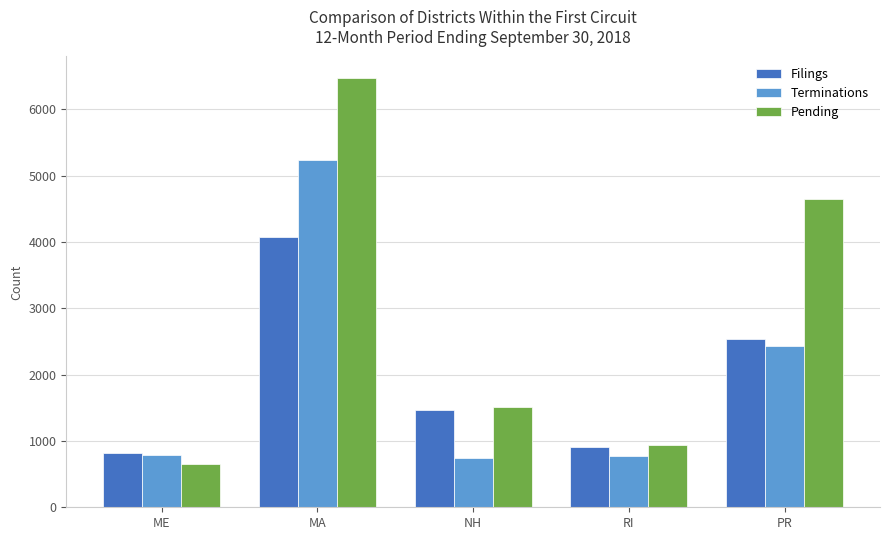

Is it true that Pending equals 405 at RI?

False